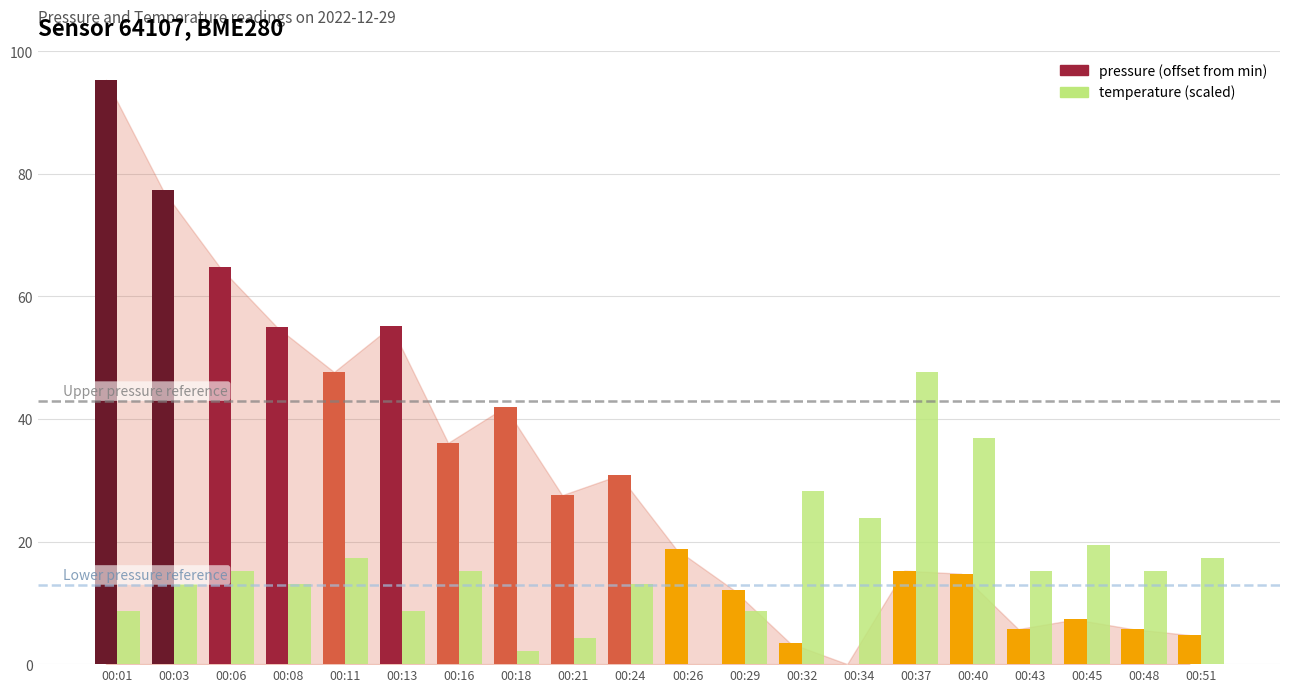

At which category does the chart reach its peak across all series?

00:01